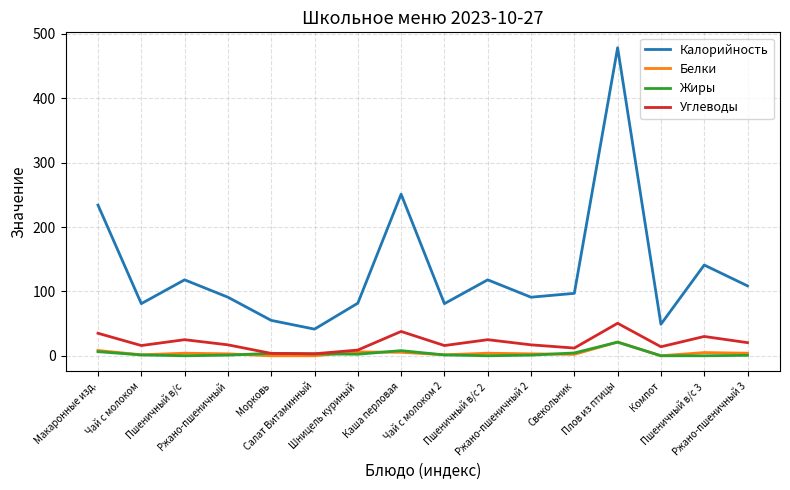

What is the total value across all series at Ржано-пшеничный 2?

112.0